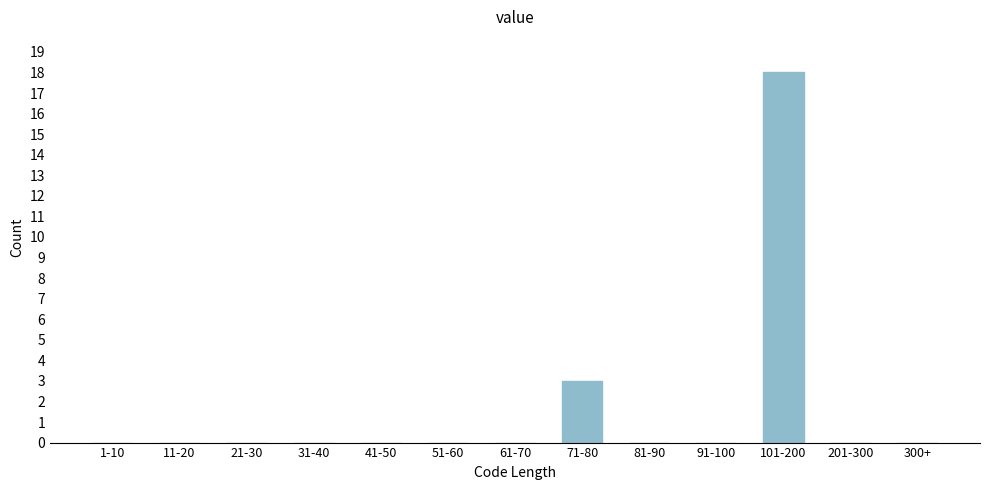

Reading right to left, extract all data points from this chart.

300+=0	201-300=0	101-200=18	91-100=0	81-90=0	71-80=3	61-70=0	51-60=0	41-50=0	31-40=0	21-30=0	11-20=0	1-10=0